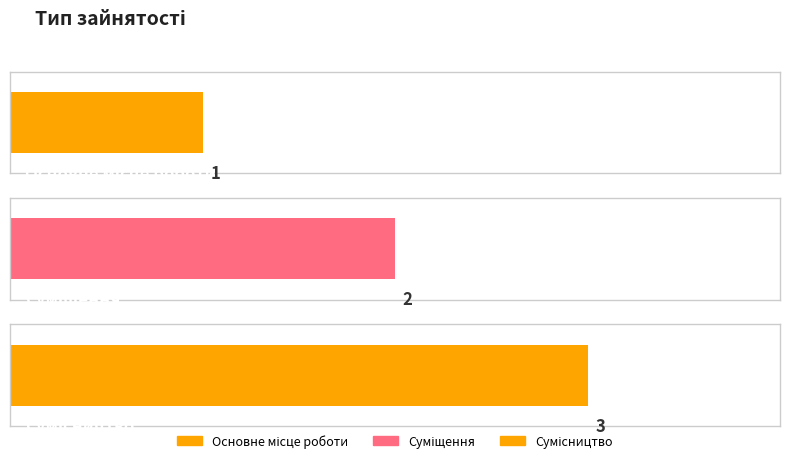

What is the value of the 1st bar from the left?

1